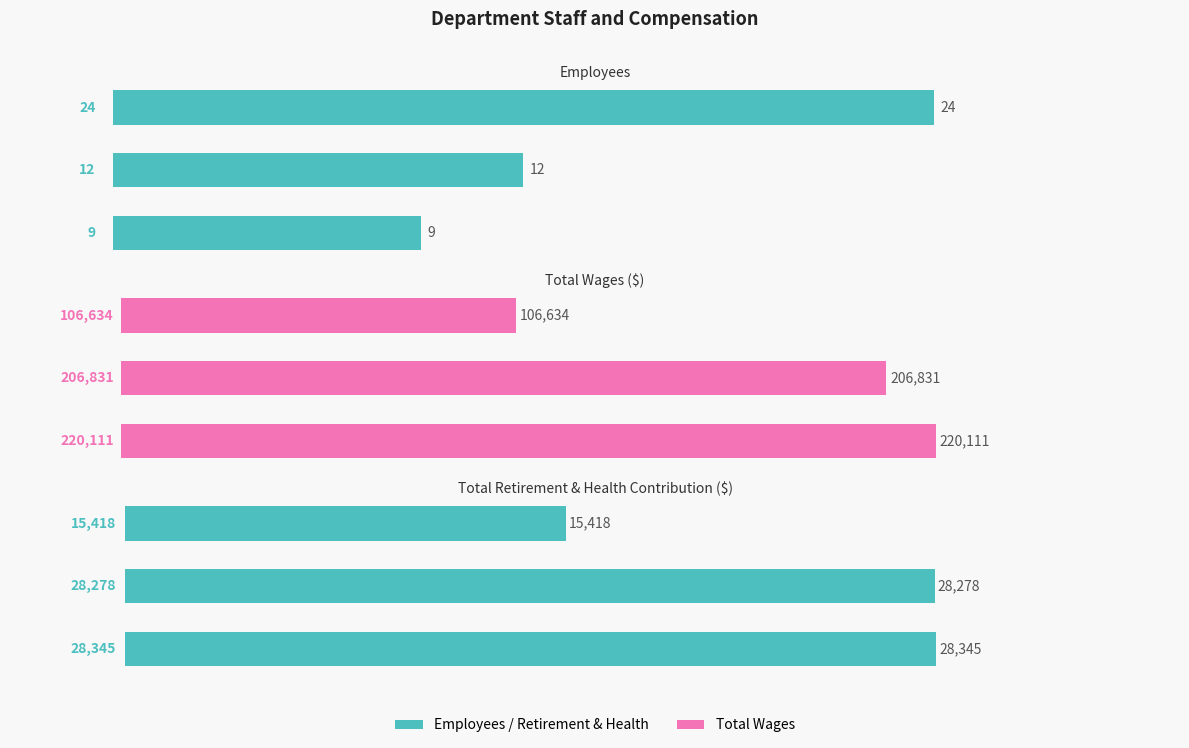

Which series changed the most between −5 and 5?

Total Wages